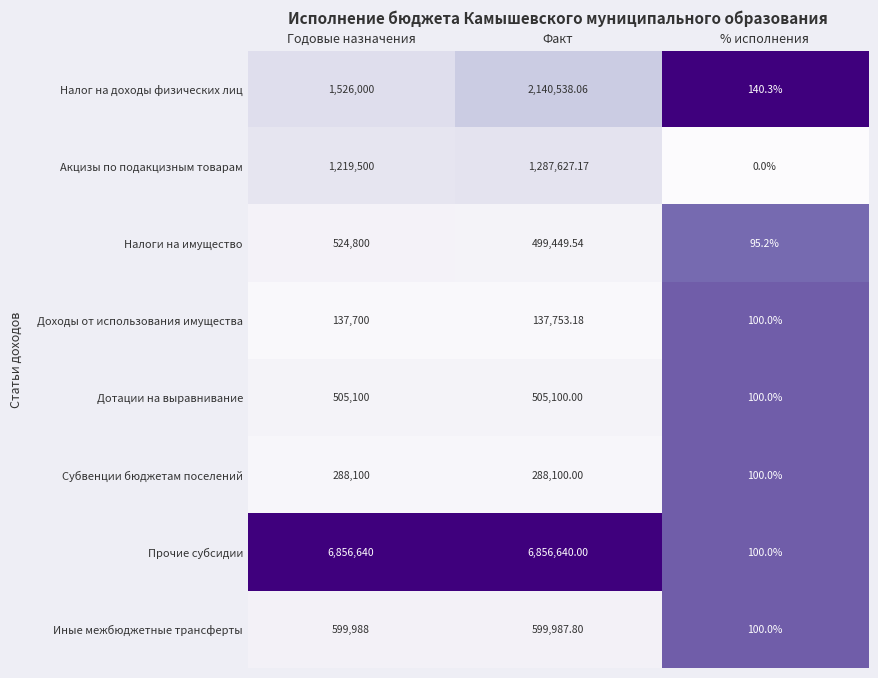

List the series in order of their peak value, lowest first.

Доходы от использования имущества, Субвенции бюджетам поселений, Дотации на выравнивание, Налоги на имущество, Иные межбюджетные трансферты, Акцизы по подакцизным товарам, Налог на доходы физических лиц, Прочие субсидии